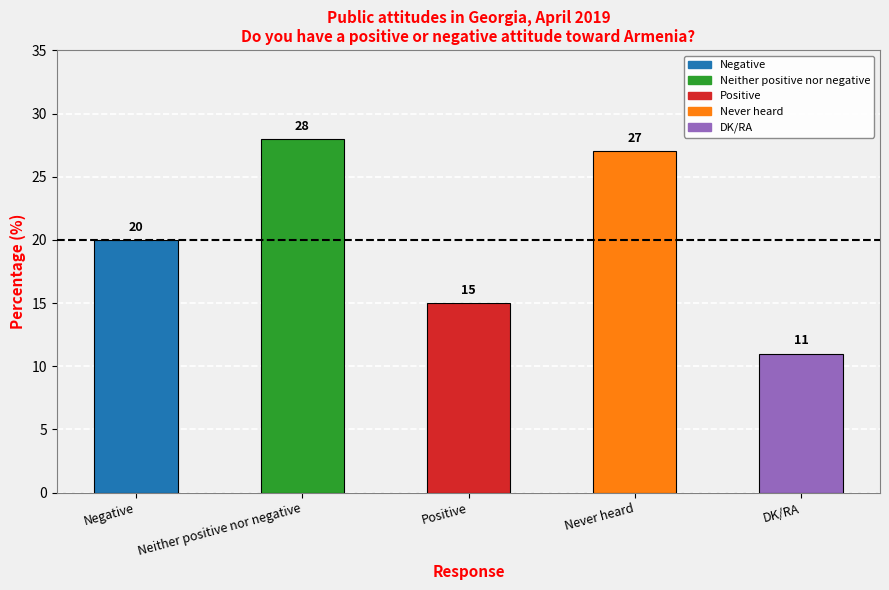

The chart shows a value of 20 at Negative. True or false?

True